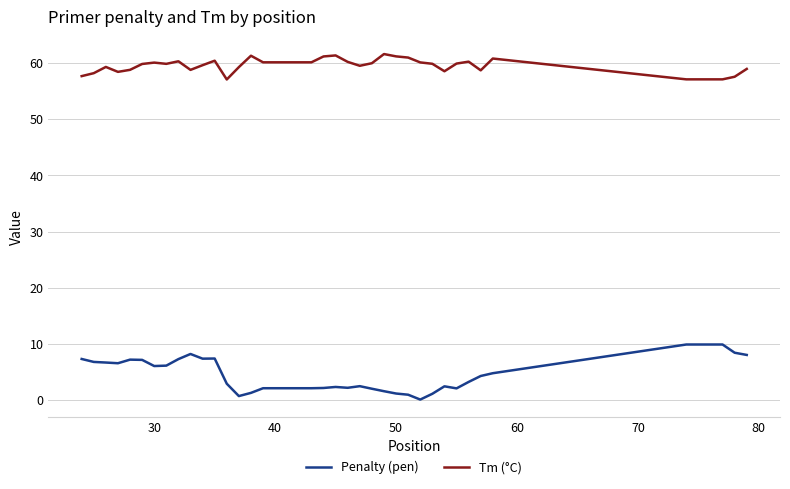

List the series in order of their overall mean, highest first.

Tm (°C), Penalty (pen)